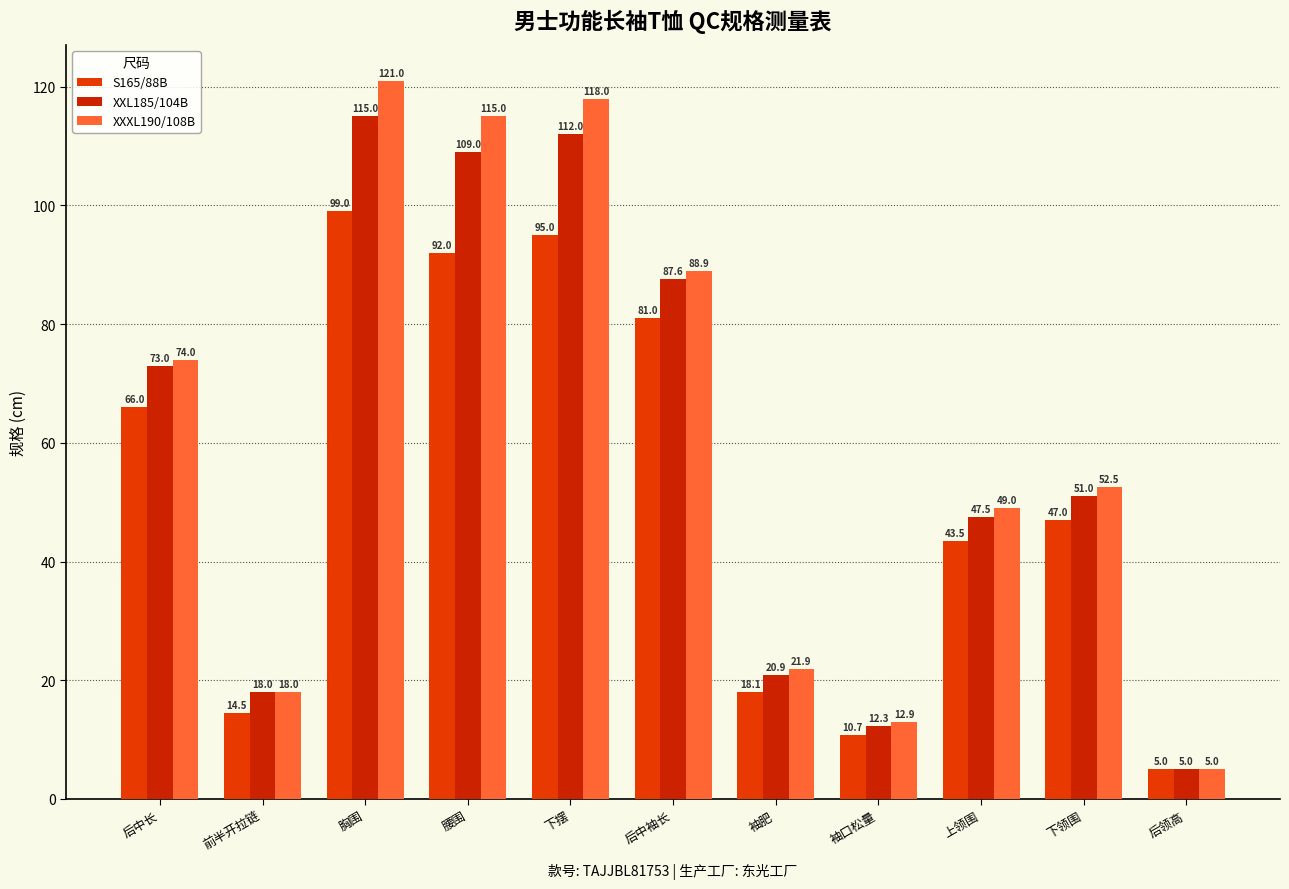

What is the lowest value of the XXXL190/108B series?

5.0